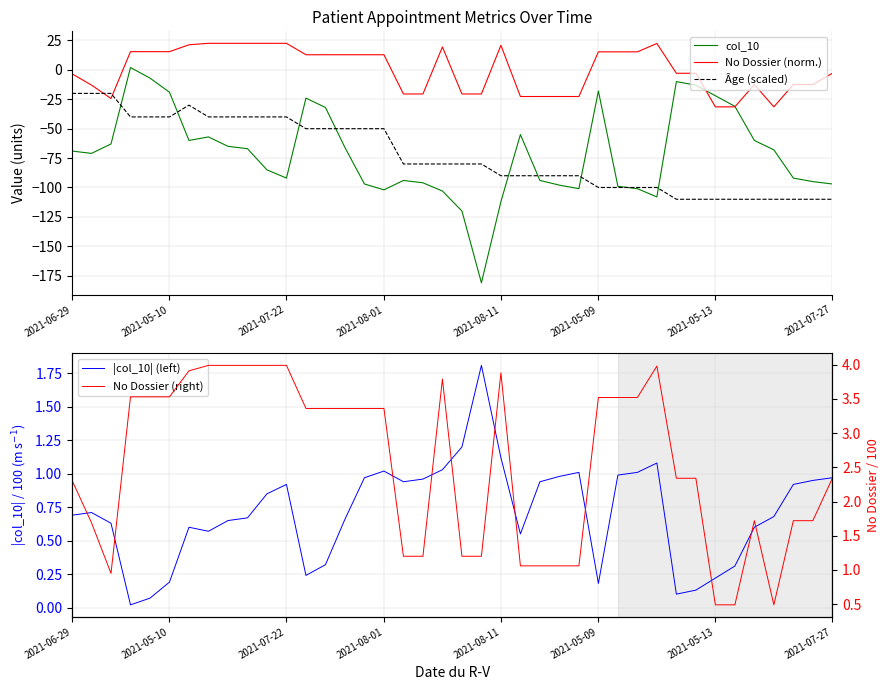

What is the total value across all series at 24?

-204.7